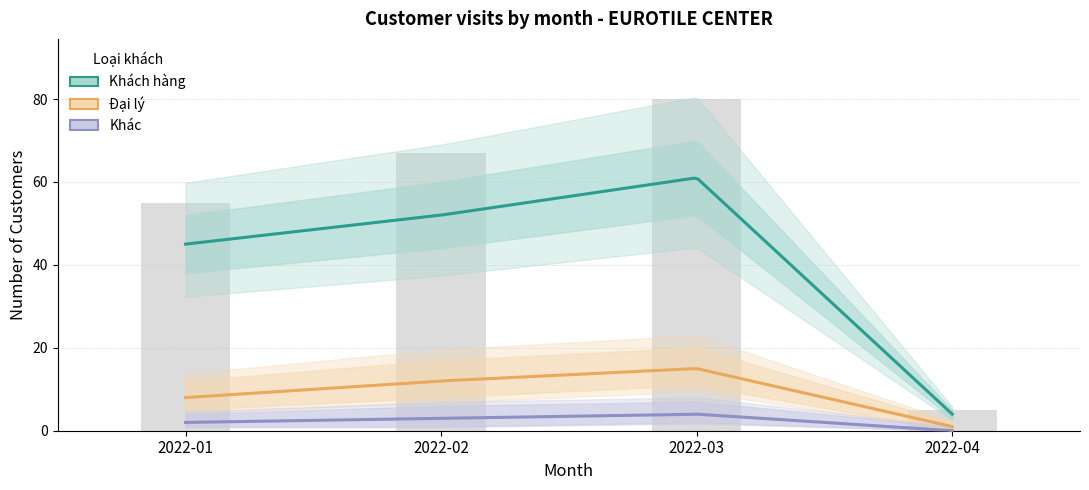

How many data points in Khác are above 3?

1